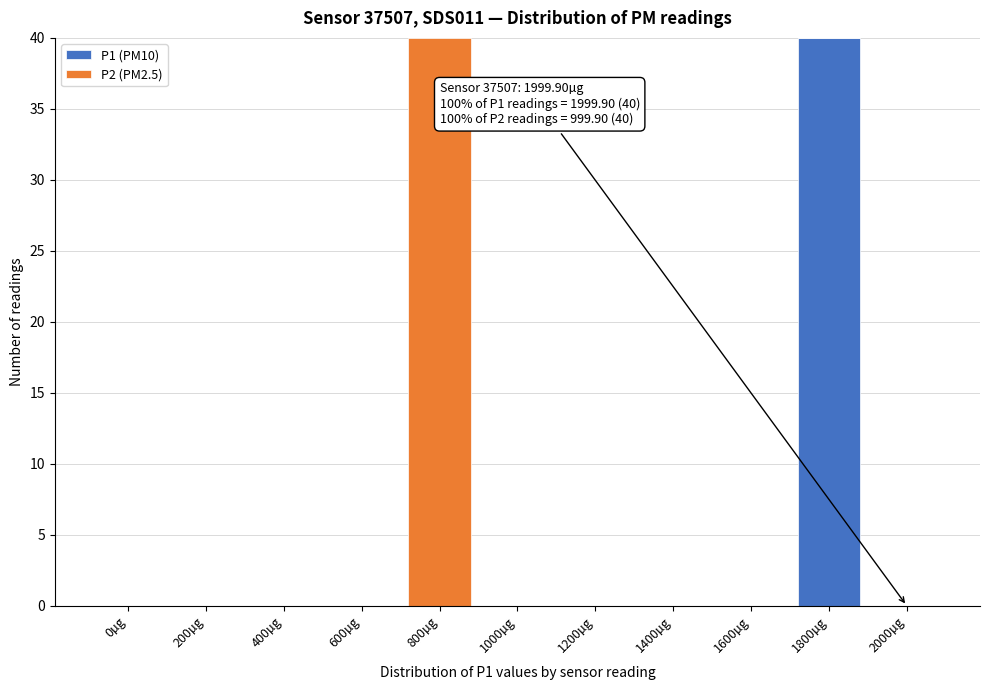

Reading left to right, what are the values for P1 (PM10)?

0µg=0	200µg=0	400µg=0	600µg=0	800µg=0	1000µg=0	1200µg=0	1400µg=0	1600µg=0	1800µg=40	2000µg=0